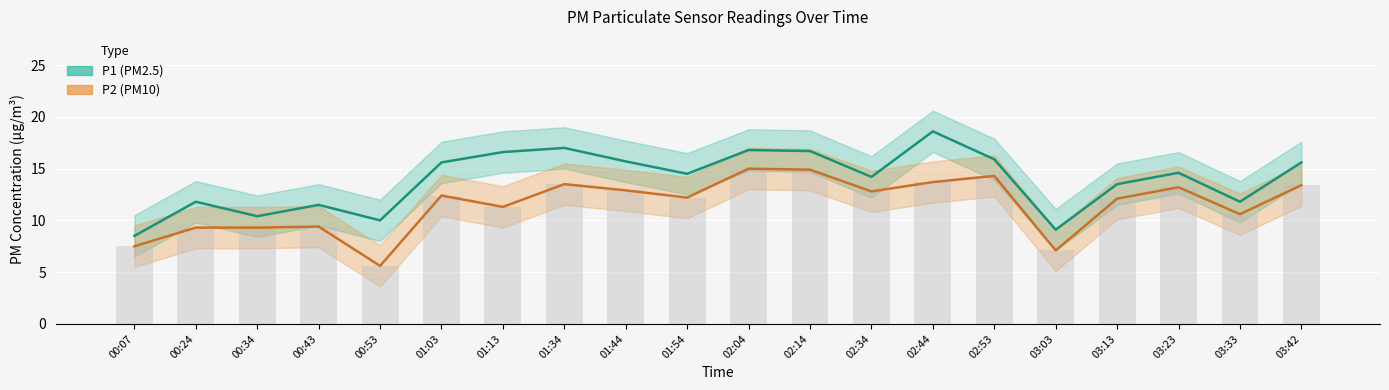

What is the difference between the maximum and second lowest values in the Overlap base series?

7.9